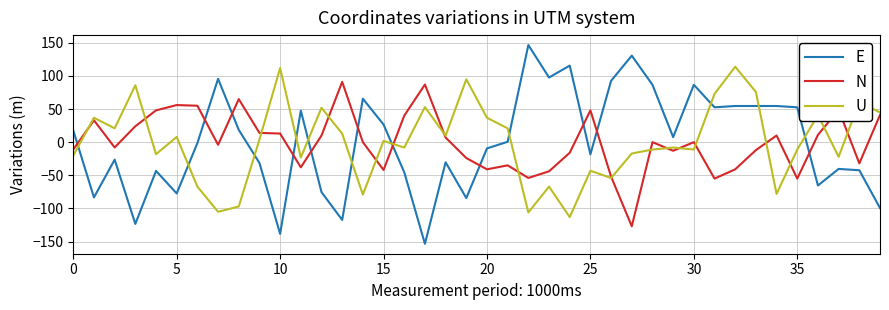

Count the number of categories in the chart.

40